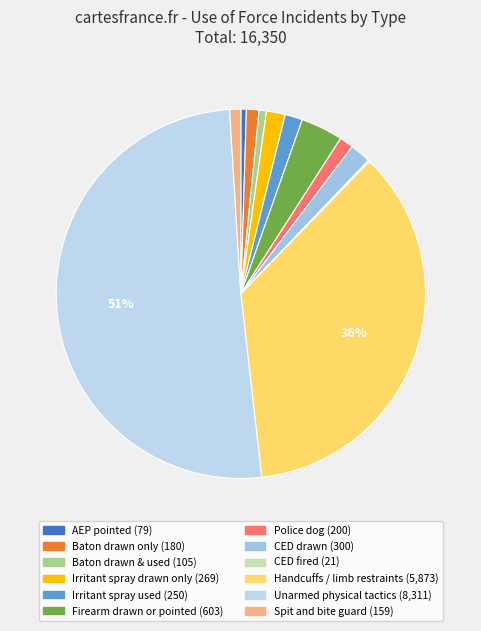

To the nearest percent, what percentage of the pie is Unarmed physical tactics?

51%